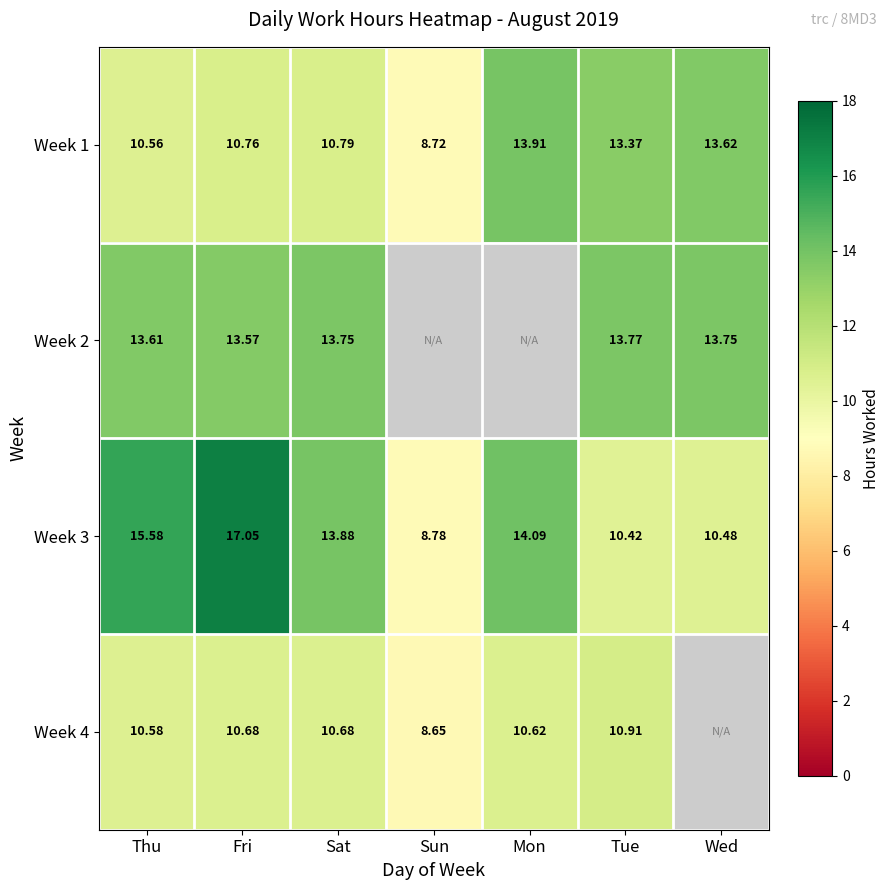

List the labels in order of Week 3 value, largest first.

Fri, Thu, Mon, Sat, Wed, Tue, Sun